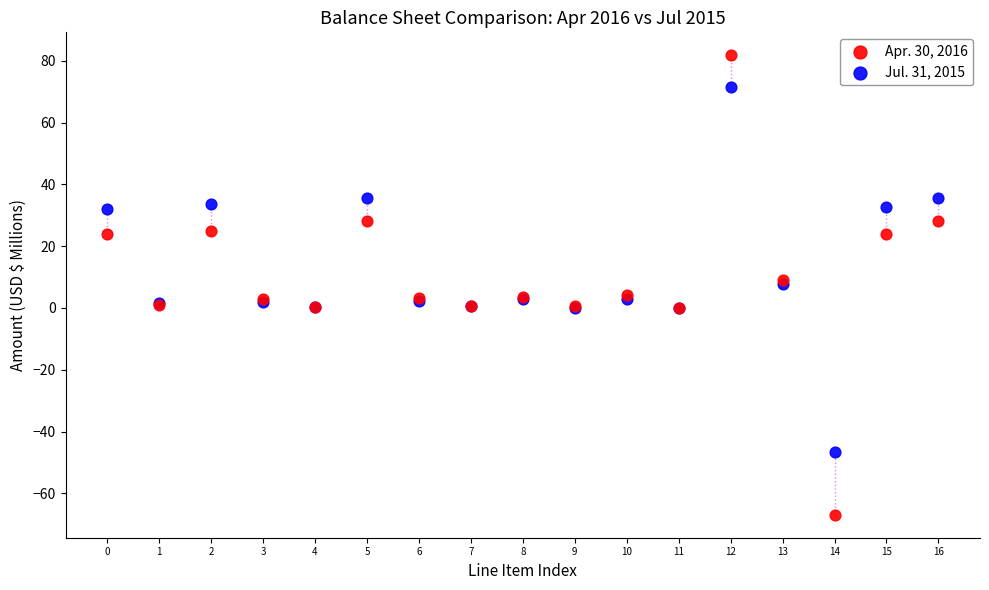

Which series contains the lowest Y value?

Apr. 30, 2016